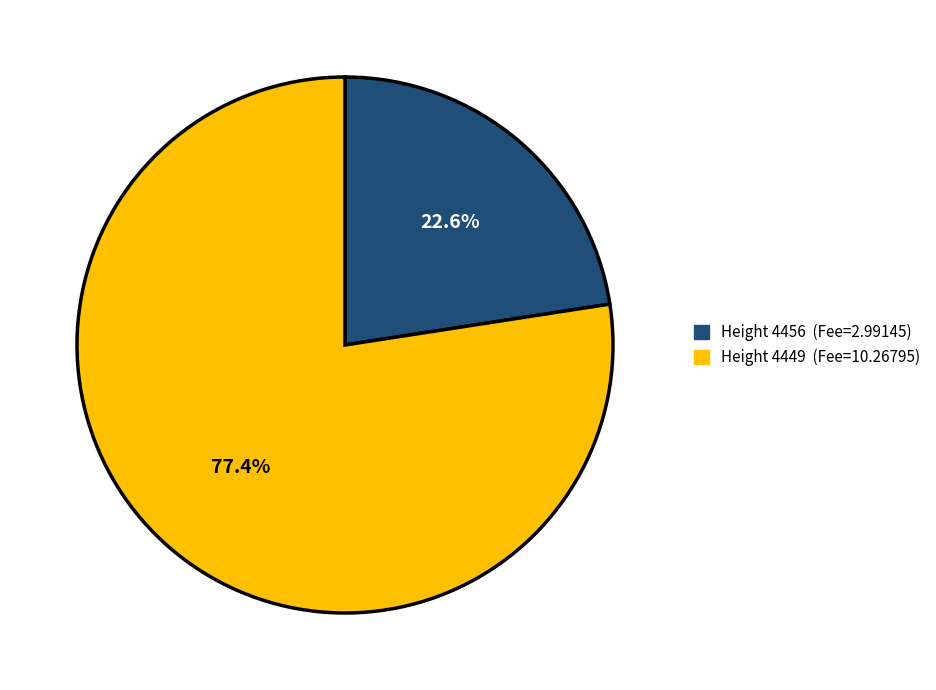

To the nearest percent, what is the difference between the largest and smallest slice percentages?

55%